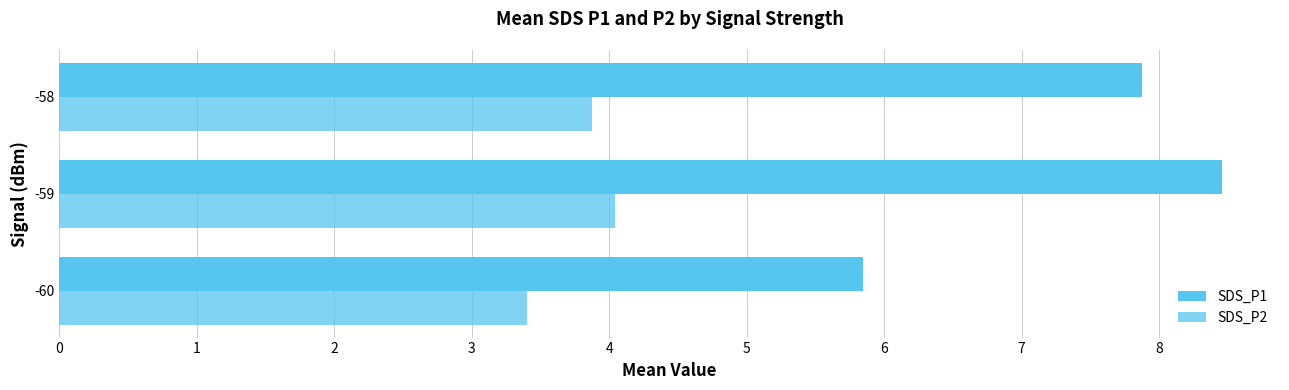

How many series are shown in this chart?

2